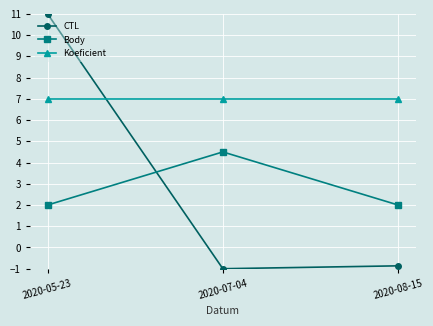

Reading right to left, extract all data points from this chart.

CTL: 2020-08-15=-0.9	2020-07-04=-1.0	2020-05-23=11.0
Body: 2020-08-15=2.0	2020-07-04=4.5	2020-05-23=2.0
Koeficient: 2020-08-15=7.0	2020-07-04=7.0	2020-05-23=7.0